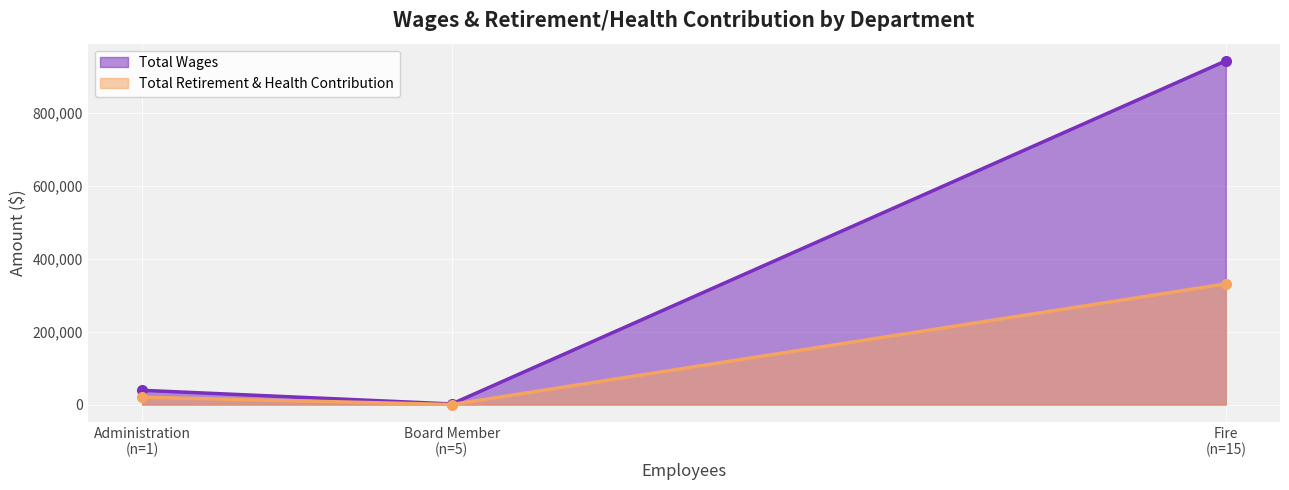

The value of Total Wages at Administration is 39054. True or false?

True